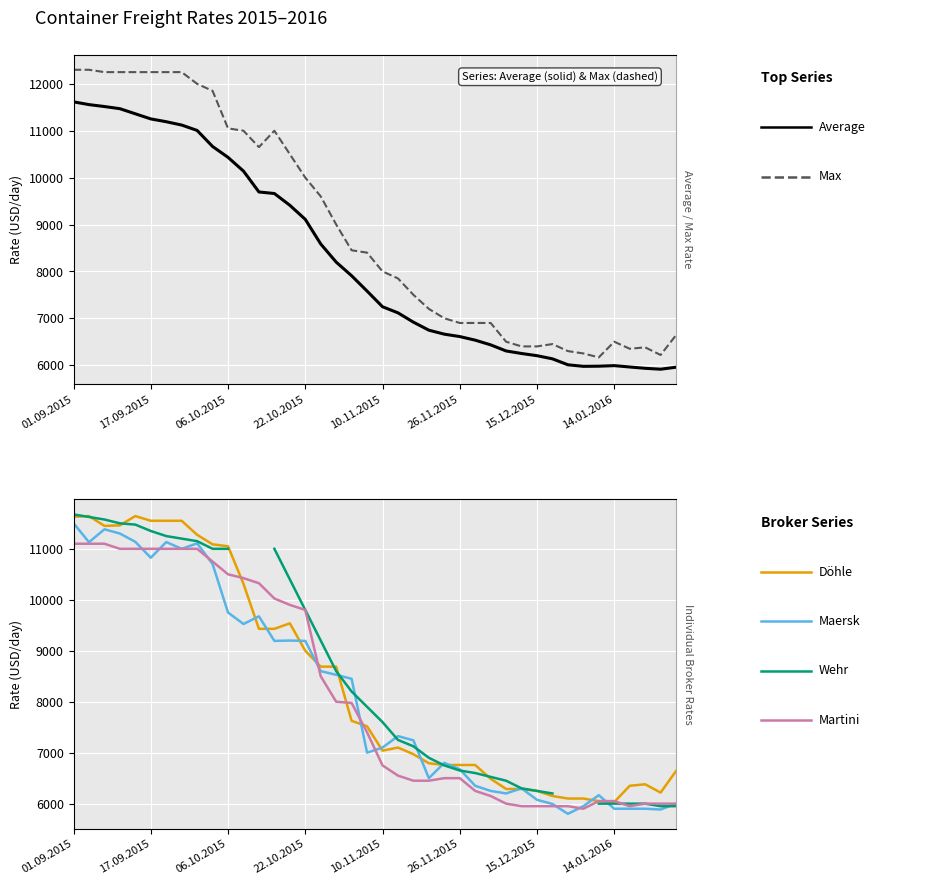

The value of Wehr at 26 is 6600.0. True or false?

True